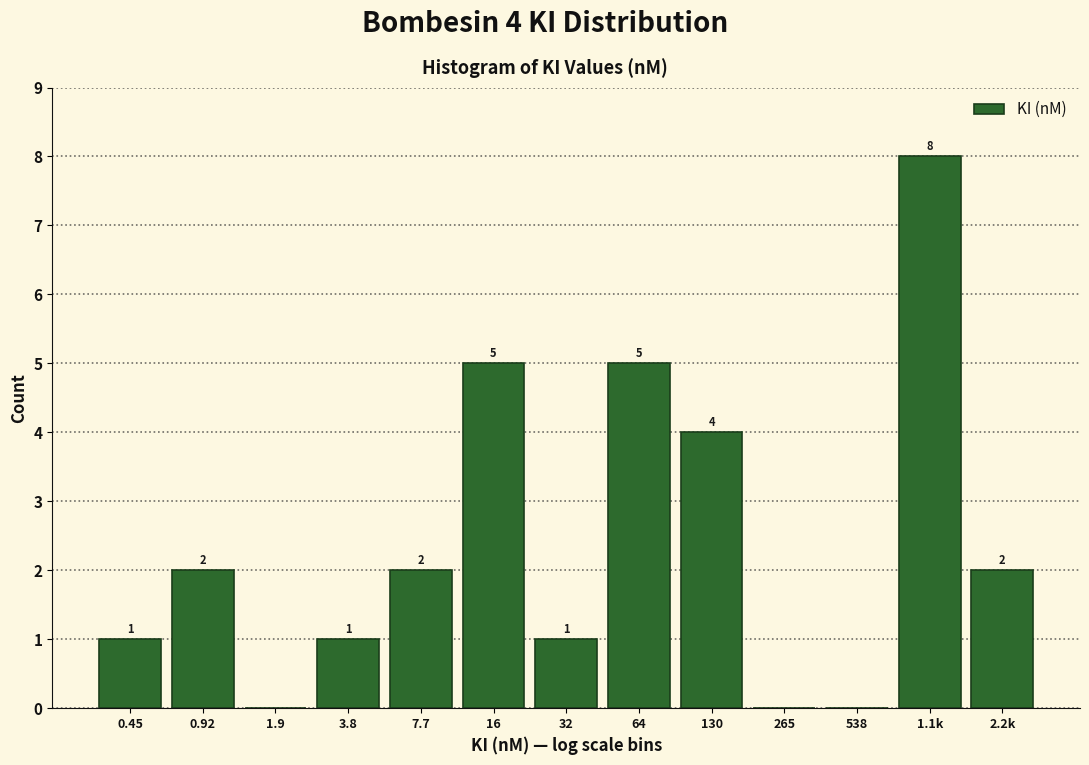

Reading left to right, extract all data points from this chart.

0.45=1	0.92=2	1.9=0	3.8=1	7.7=2	16=5	32=1	64=5	130=4	265=0	538=0	1.1k=8	2.2k=2